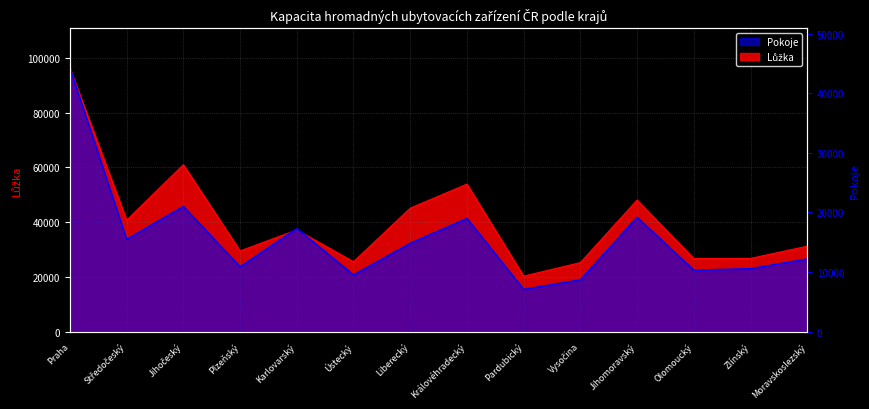

What is the average value of the Pokoje series?

15744